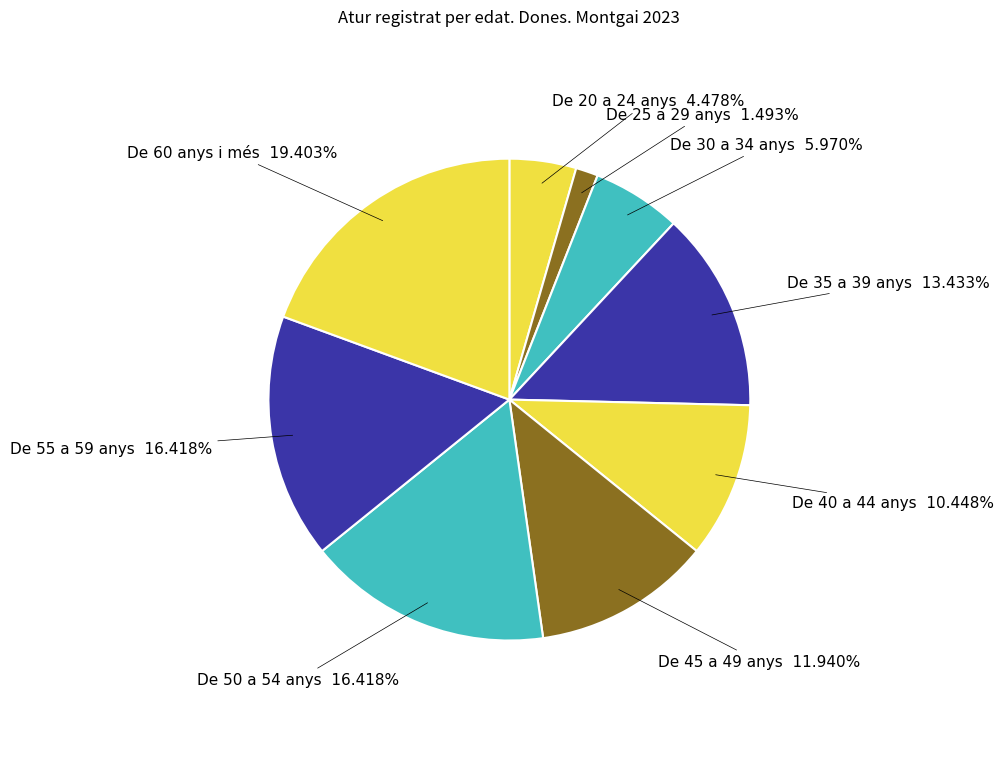

How many slices are in this pie chart?

9